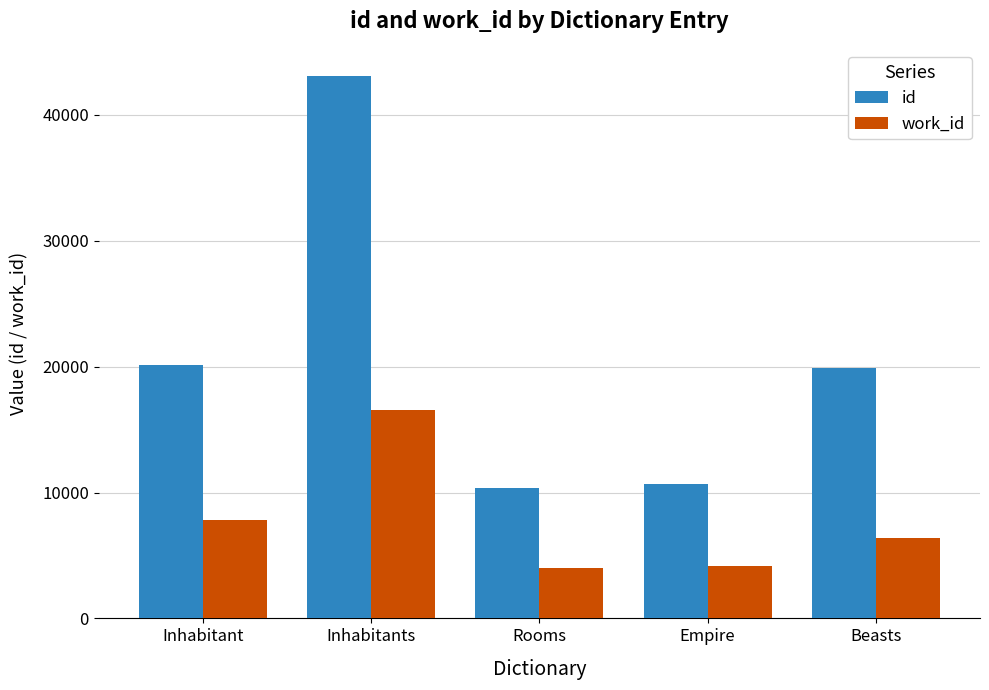

What is the label of the 1st bar from the left?

Inhabitant